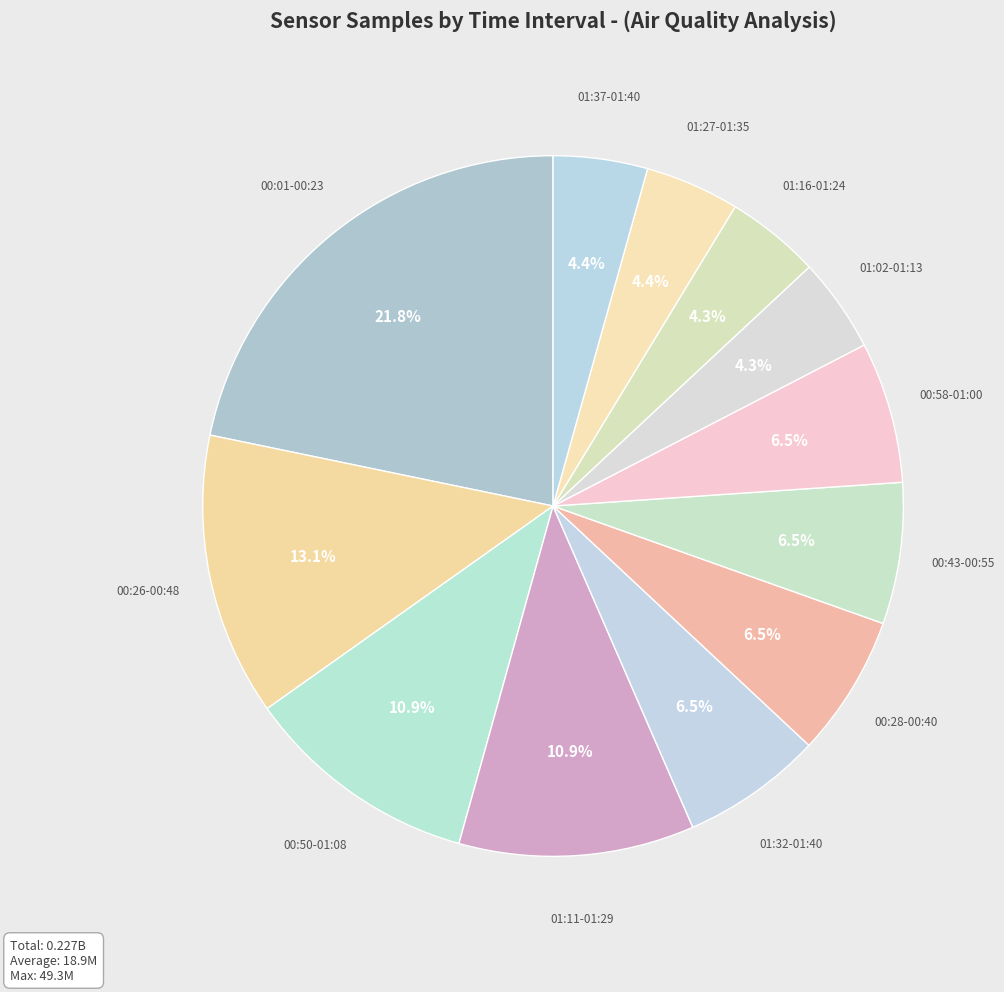

Count the number of slices in the pie.

12